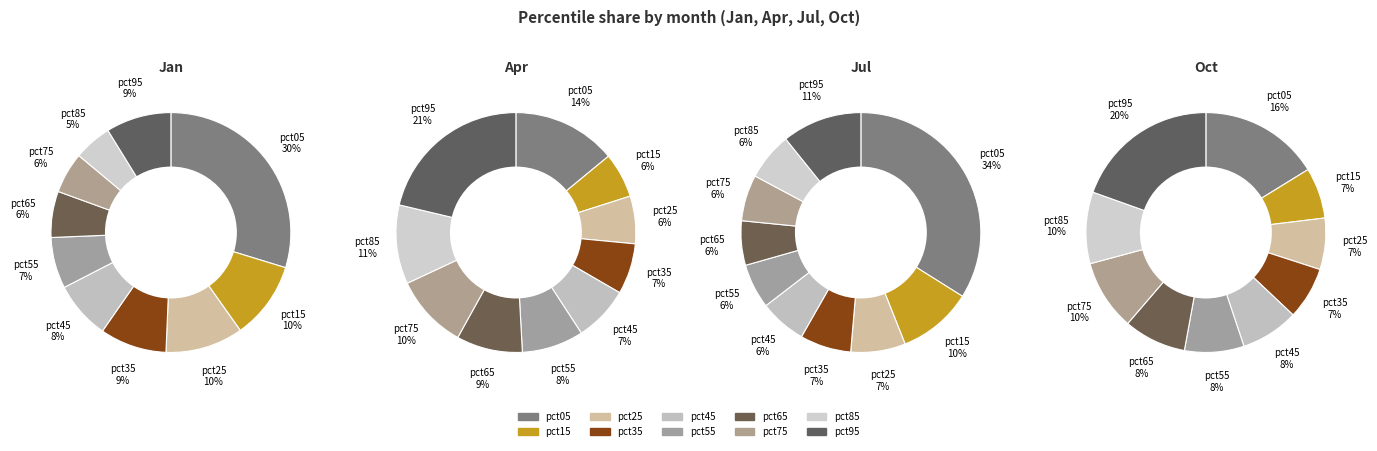

Is there a majority slice in this chart?

No